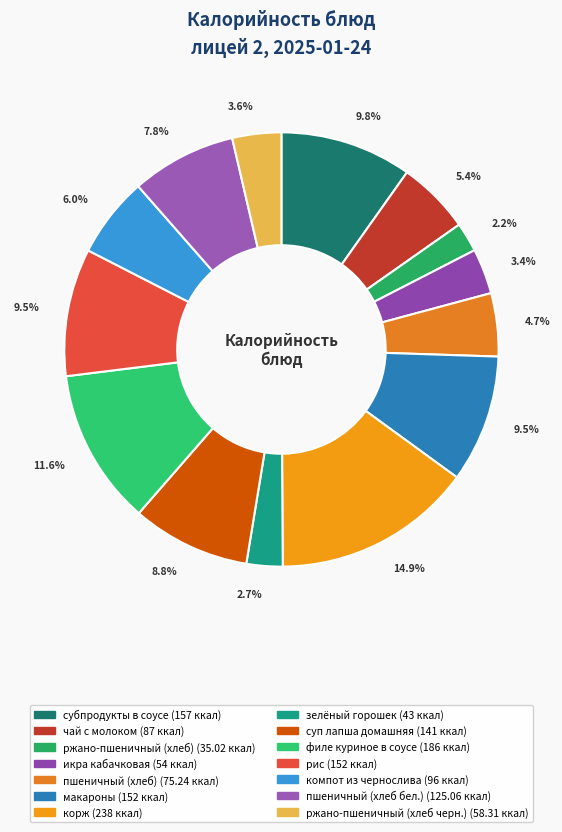

Is there any slice that represents more than half of the pie?

No